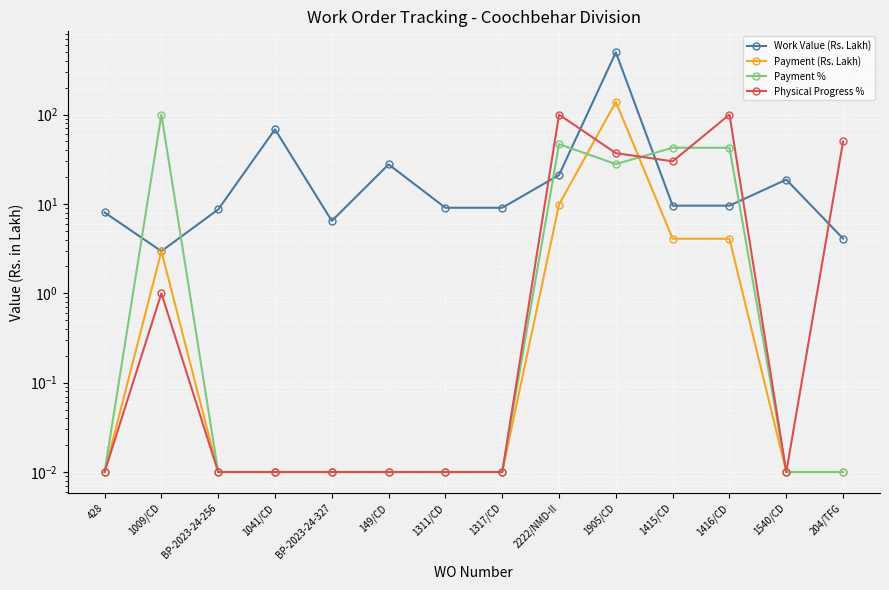

What is the label of the 5th point from the right?

1905/CD